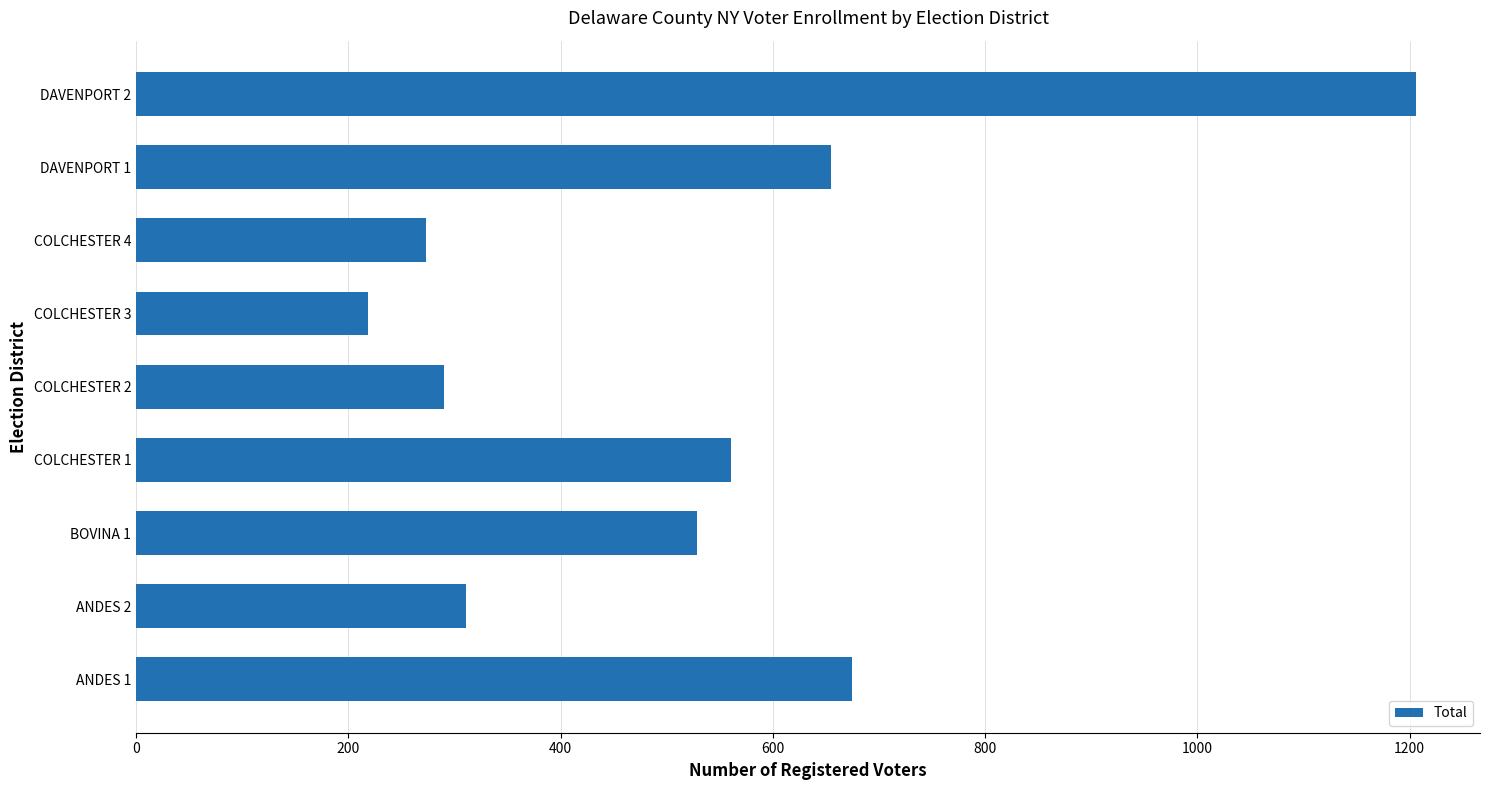

What is the approximate value at ANDES 1, to the nearest 10?

680